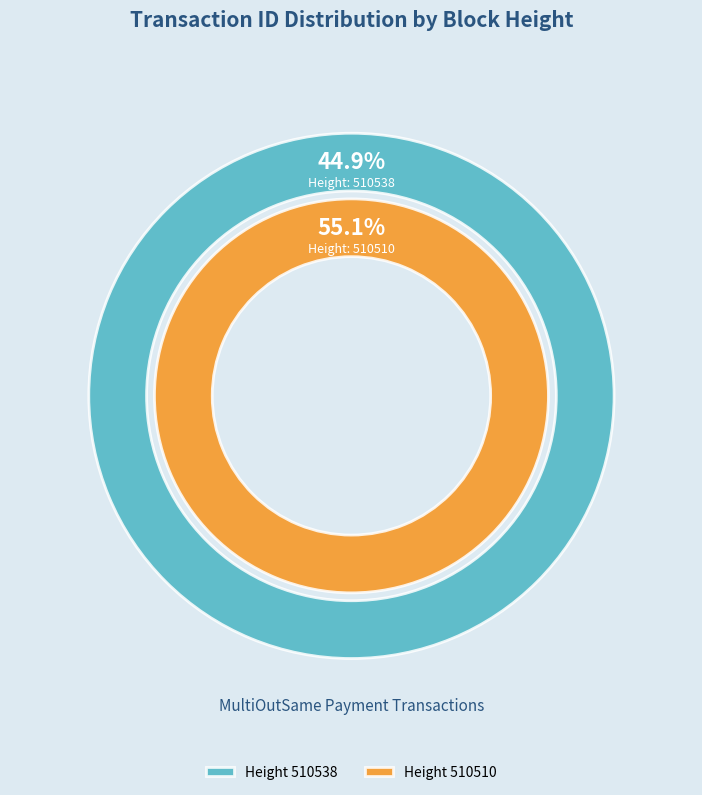

What percentage is the 510510 slice, to the nearest percent?

55%